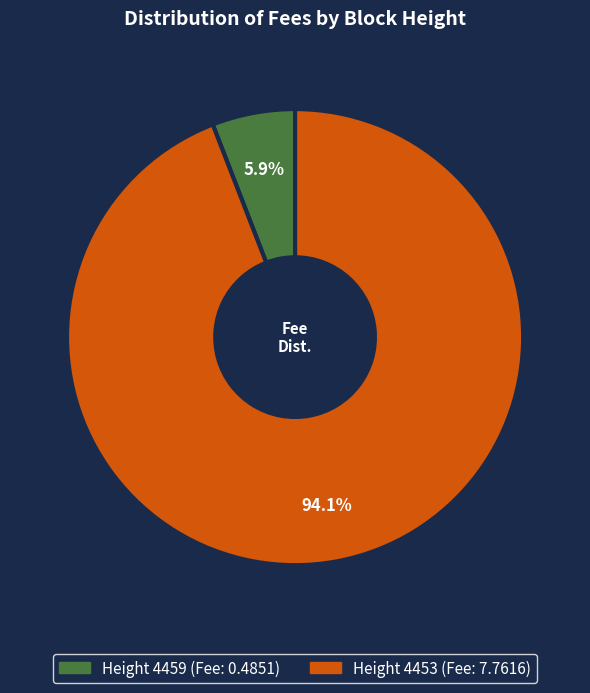

Is there any slice that represents more than half of the pie?

Yes